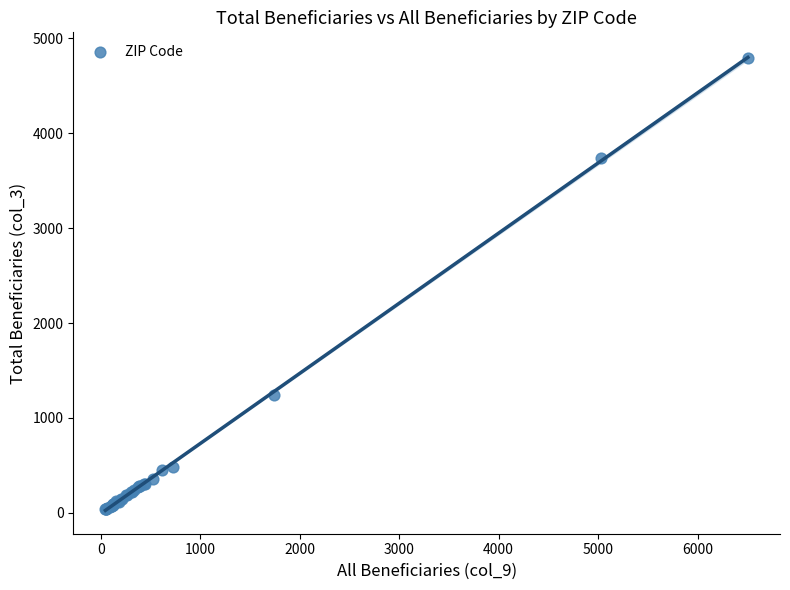

What Y value in the scatter plot is closest to 2415?

1245